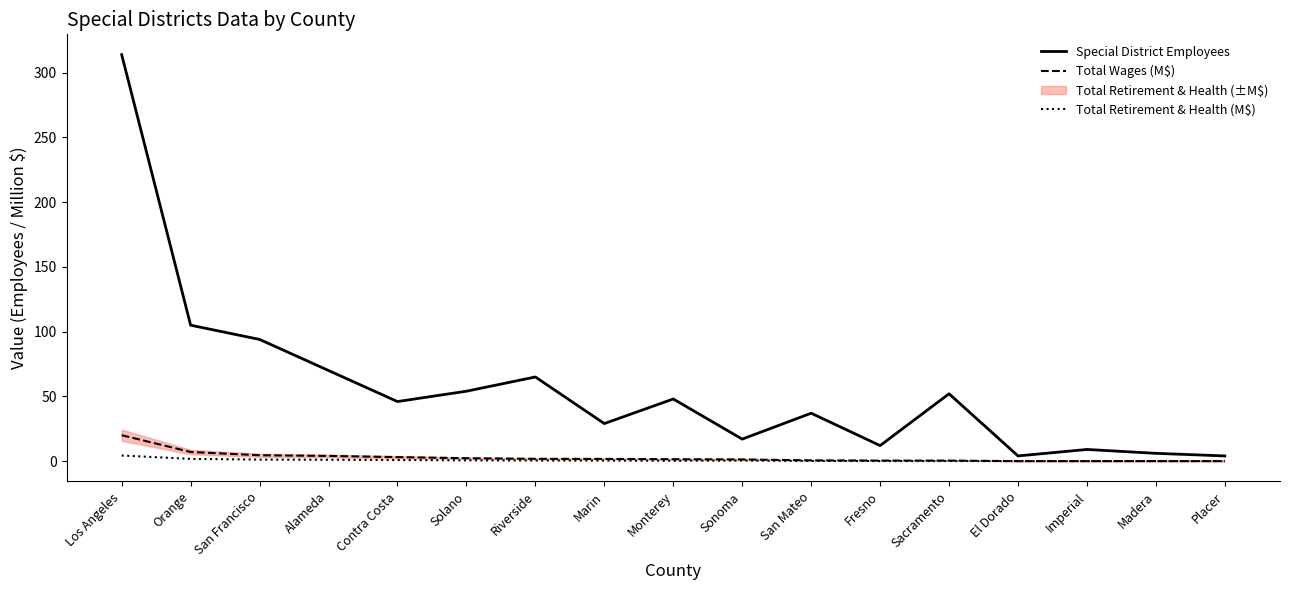

Reading left to right, extract all data points from this chart.

Special District Employees: Los Angeles=314.0	Orange=105.0	San Francisco=94.0	Alameda=70.0	Contra Costa=46.0	Solano=54.0	Riverside=65.0	Marin=29.0	Monterey=48.0	Sonoma=17.0	San Mateo=37.0	Fresno=12.0	Sacramento=52.0	El Dorado=4.0	Imperial=9.0	Madera=6.0	Placer=4.0
Total Wages (M$): Los Angeles=20.0	Orange=7.0	San Francisco=4.5	Alameda=4.0	Contra Costa=3.1	Solano=2.2	Riverside=1.8	Marin=1.7	Monterey=1.5	Sonoma=1.3	San Mateo=0.6	Fresno=0.4	Sacramento=0.4	El Dorado=0.0	Imperial=0.0	Madera=0.0	Placer=0.0
Total Retirement & Health (M$): Los Angeles=4.3	Orange=1.7	San Francisco=1.2	Alameda=1.0	Contra Costa=0.8	Solano=0.6	Riverside=0.5	Marin=0.4	Monterey=0.3	Sonoma=0.4	San Mateo=0.1	Fresno=0.0	Sacramento=0.1	El Dorado=0.0	Imperial=0.0	Madera=0.0	Placer=0.0